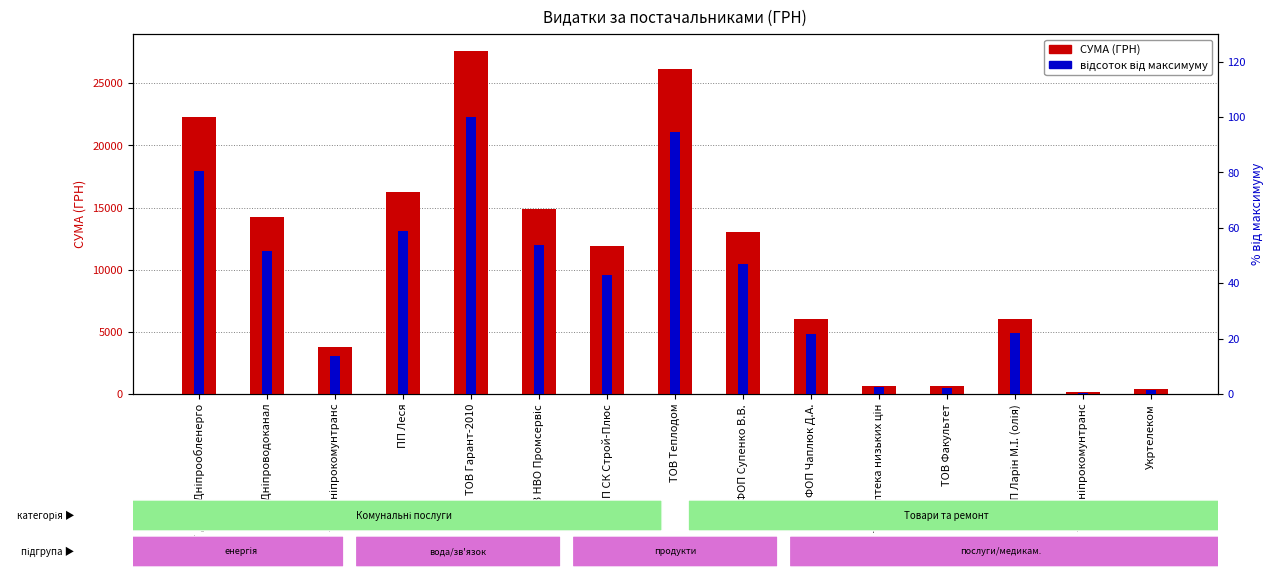

What is the difference between the maximum and minimum values in the СУМА (ГРН) series?

27453.2